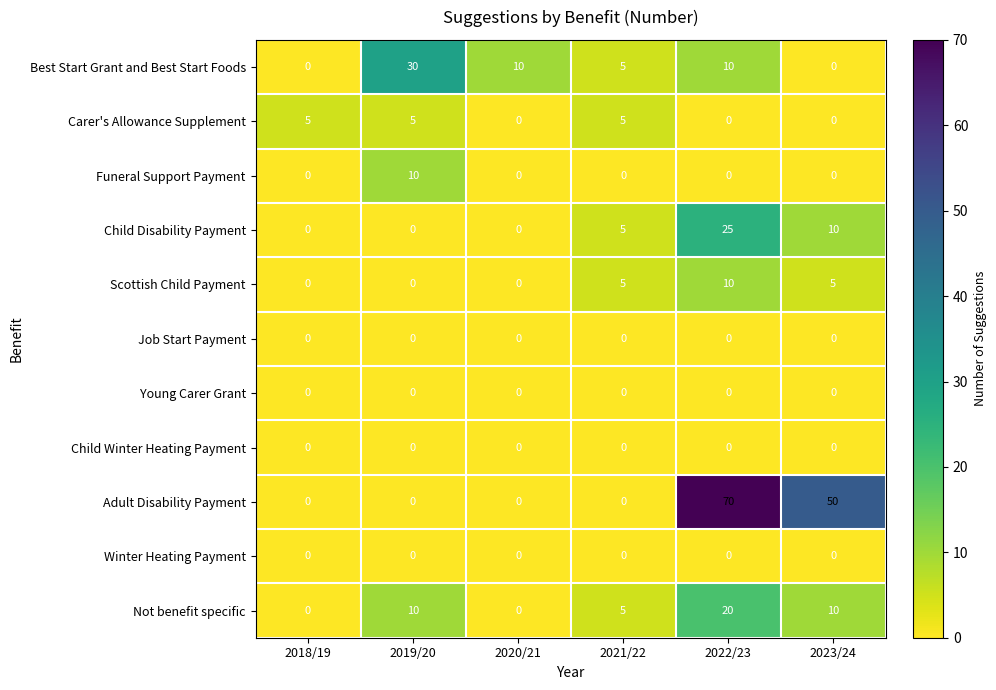

True or false: Carer's Allowance Supplement has a value of 0 at 2023/24.

True